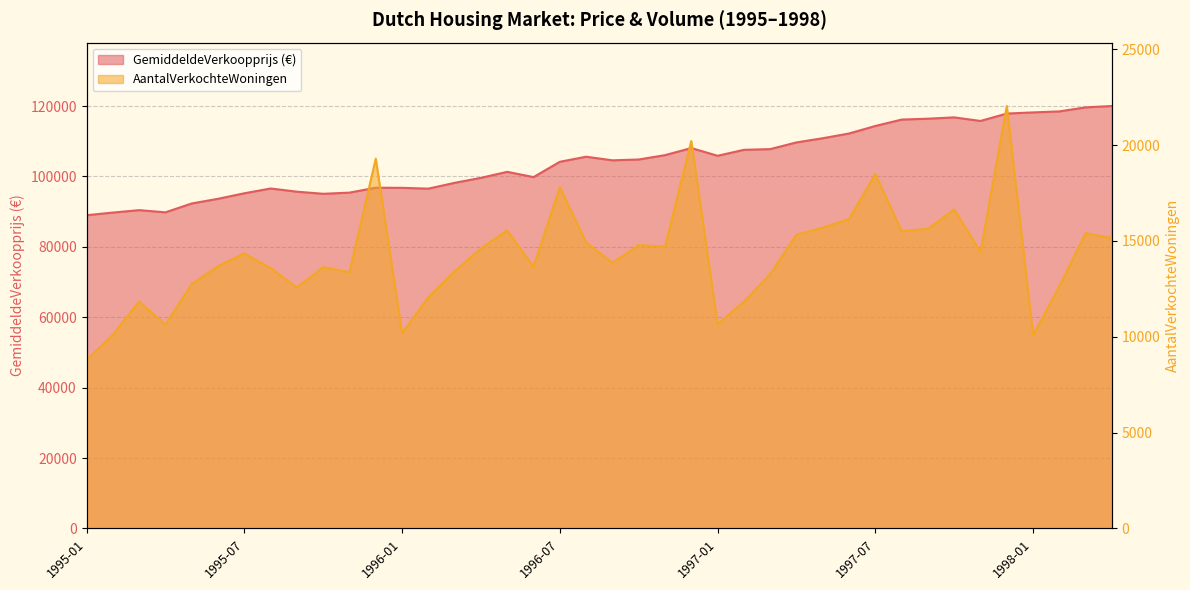

How many values in the GemiddeldeVerkoopprijs (€) series exceed 104819?

19